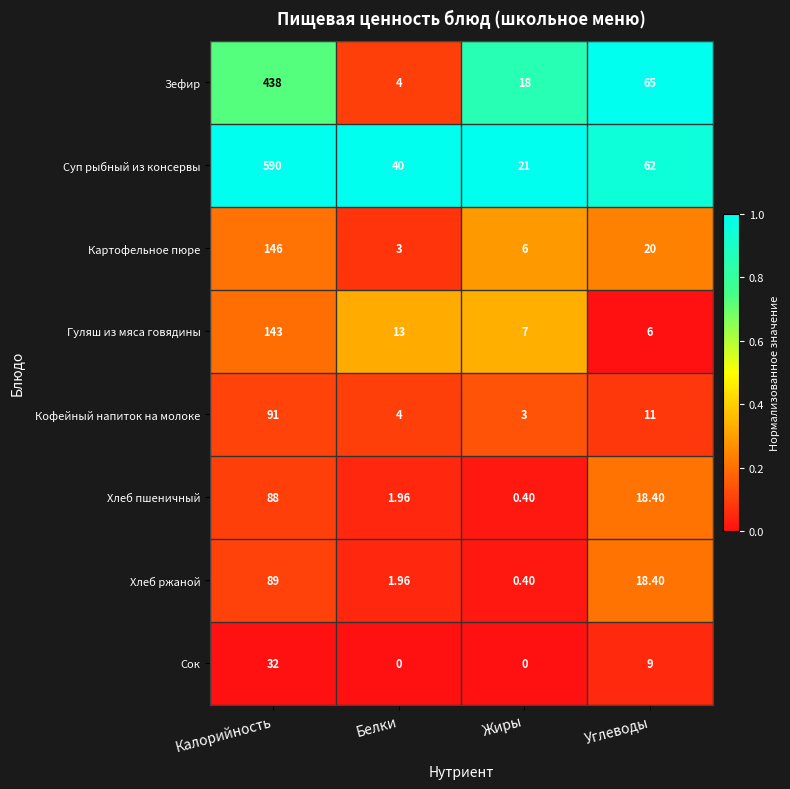

Which category has the highest value in the Гуляш из мяса говядины series?

Калорийность